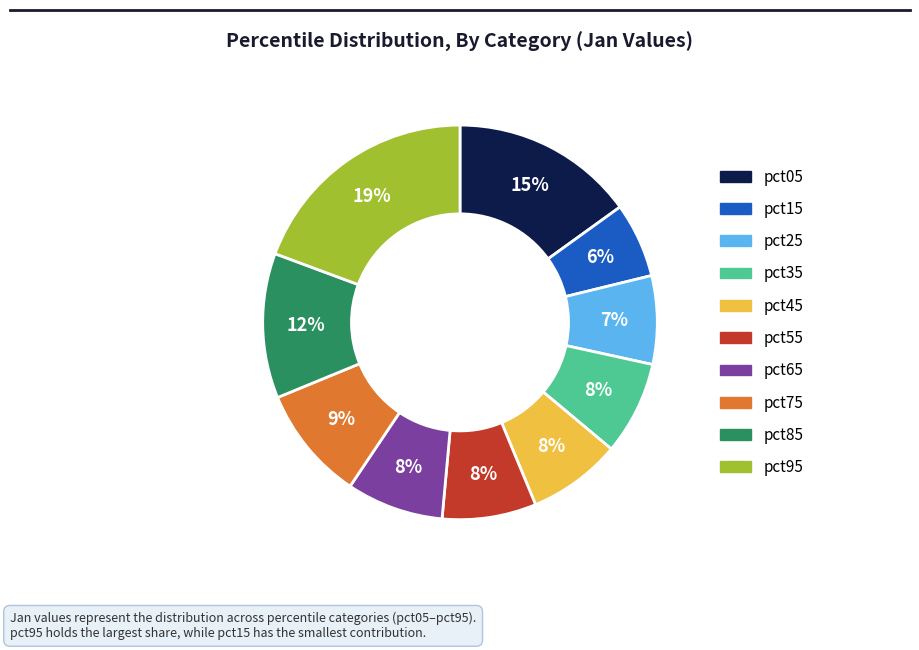

The pct25 slice represents 1% of the pie. True or false?

False